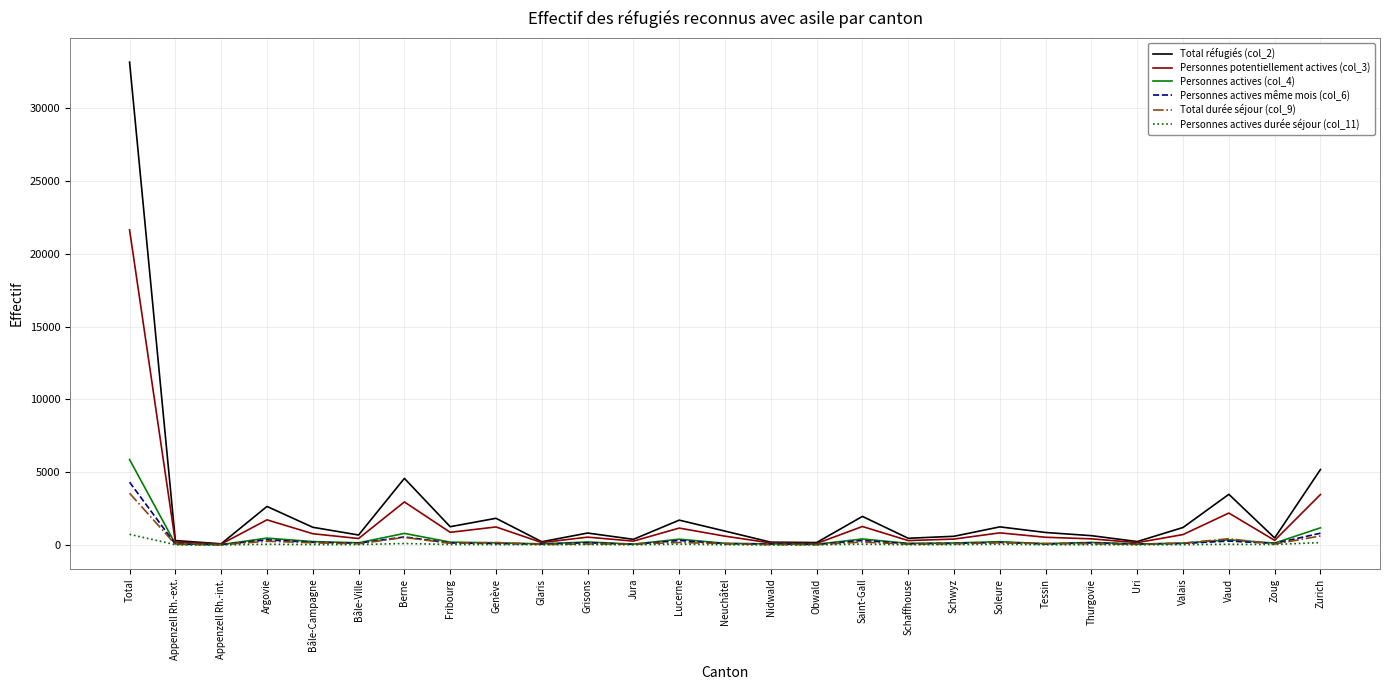

What position from the right is Saint-Gall?

11